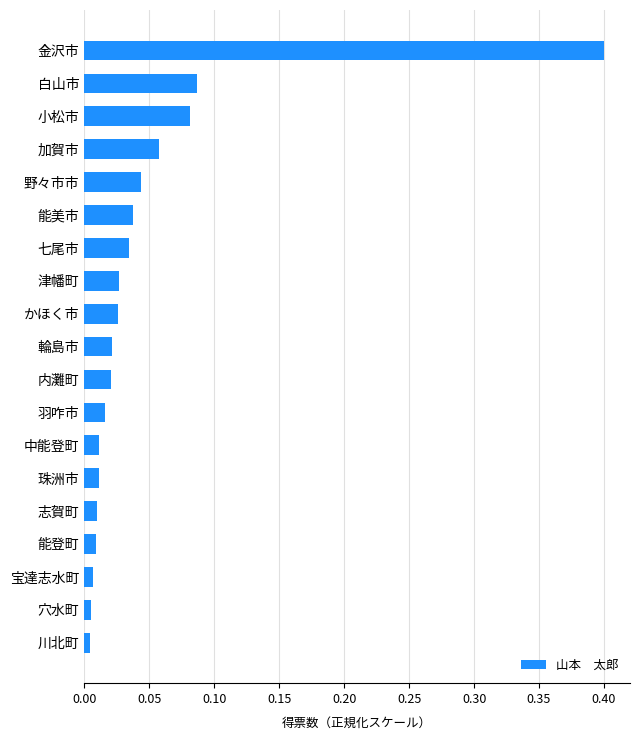

What is the greatest value displayed?

0.4